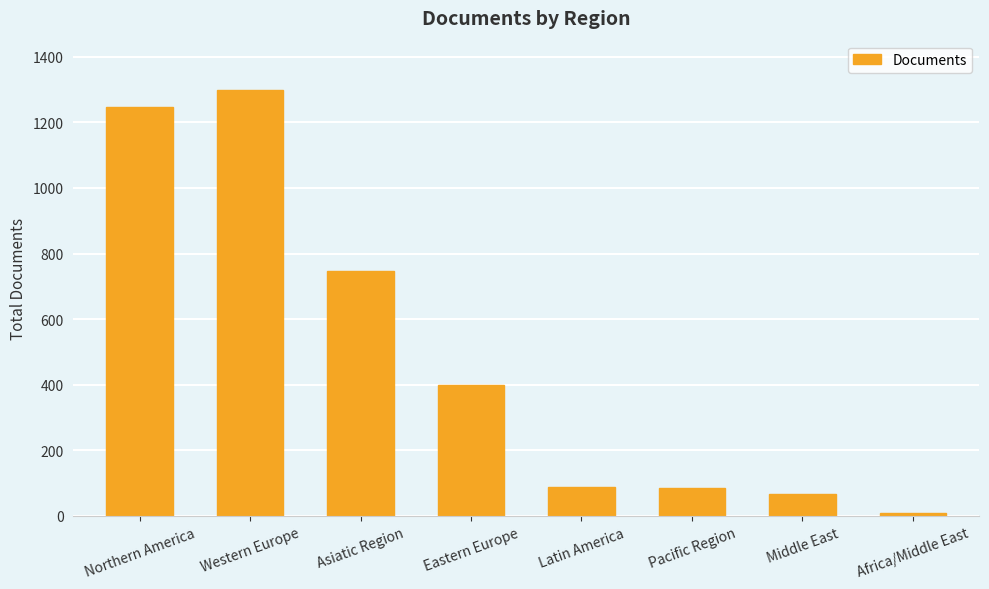

True or false: the data shows 1299 at Western Europe.

True